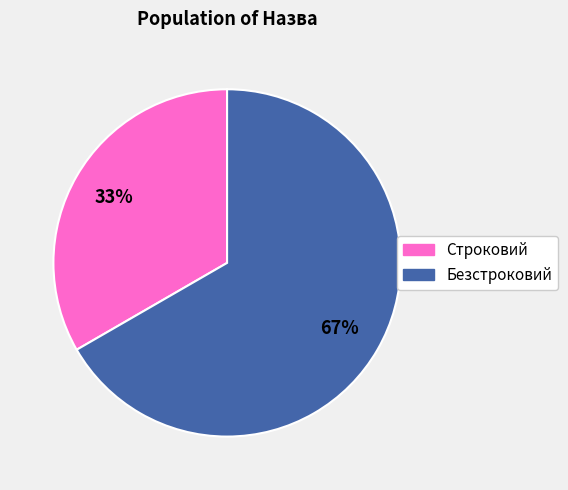

To the nearest percent, what is the combined percentage of Строковий and Безстроковий?

100%